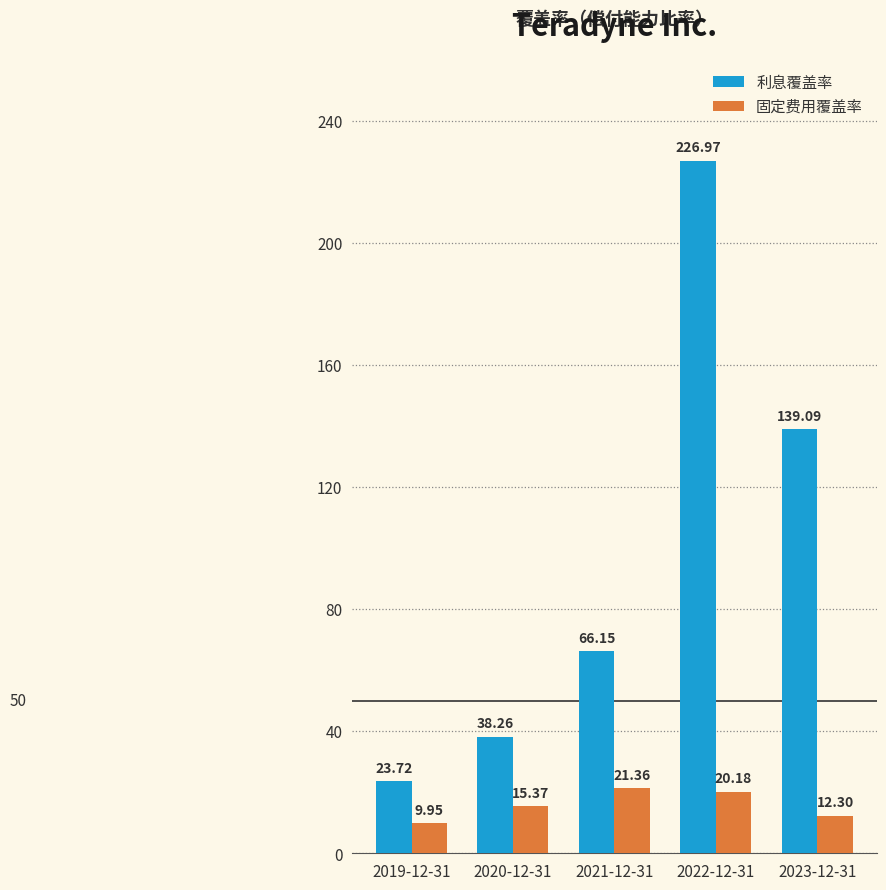

Count the number of categories in the chart.

5